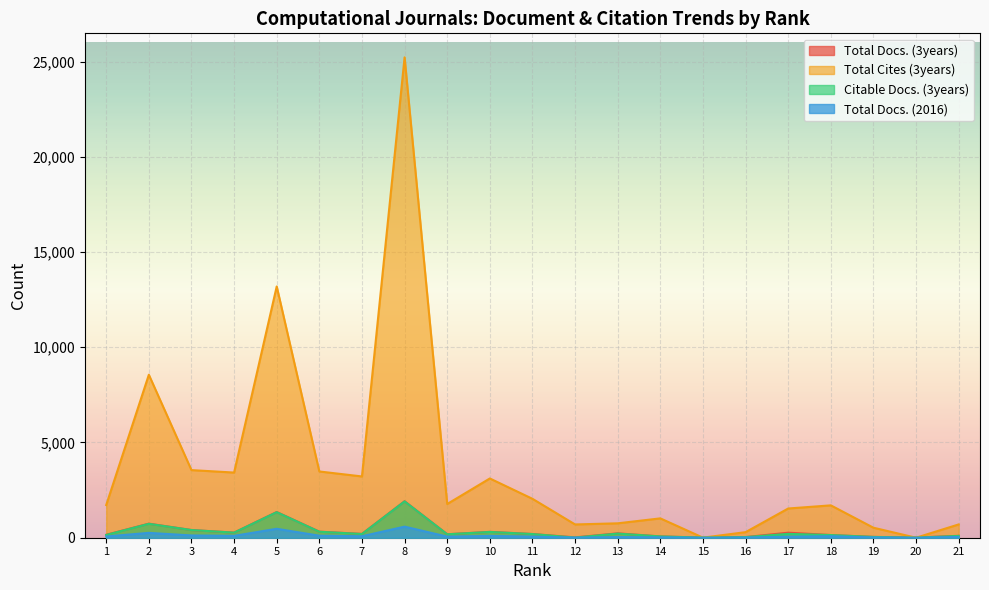

What is the spread (max minus min) of values at 8?

24638